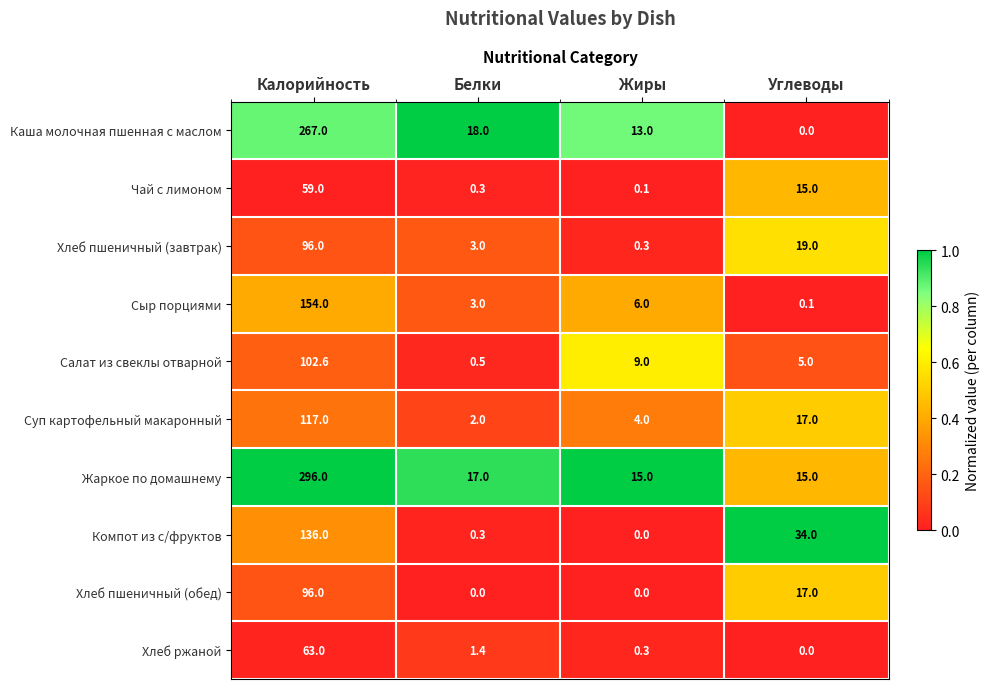

What is the greatest value displayed?

296.0